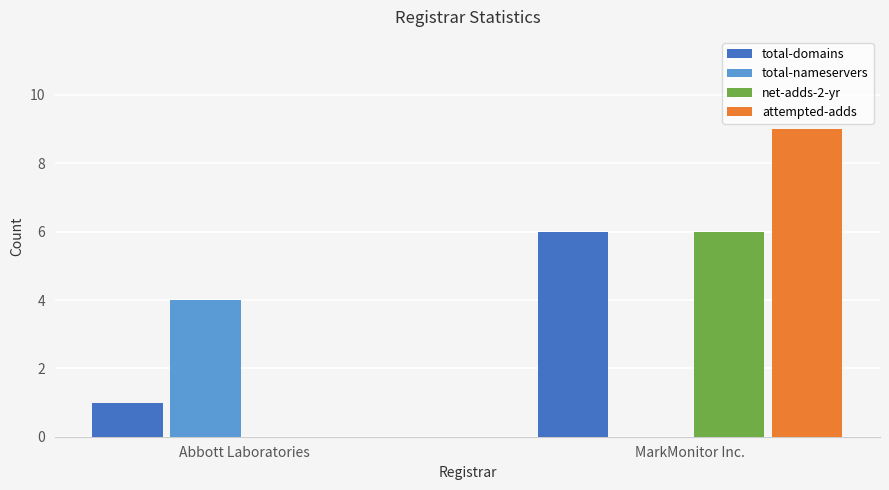

The total-nameservers series shows 4 at Abbott Laboratories. True or false?

True